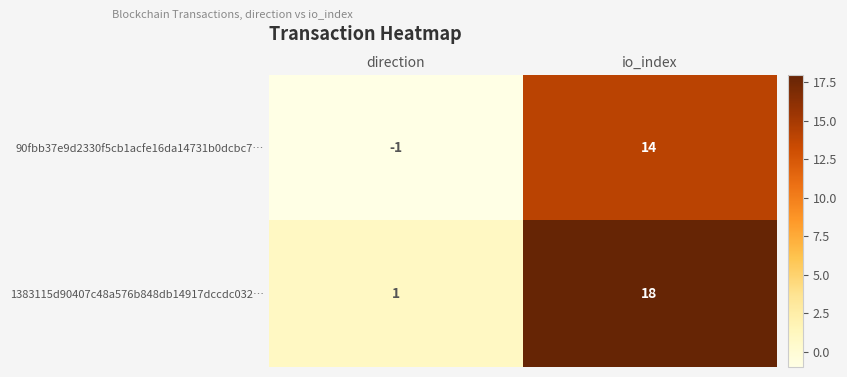

Where is 90fbb37e9d2330f5cb1acfe16da14731b0dcbc7… nearest to the value 6?

direction